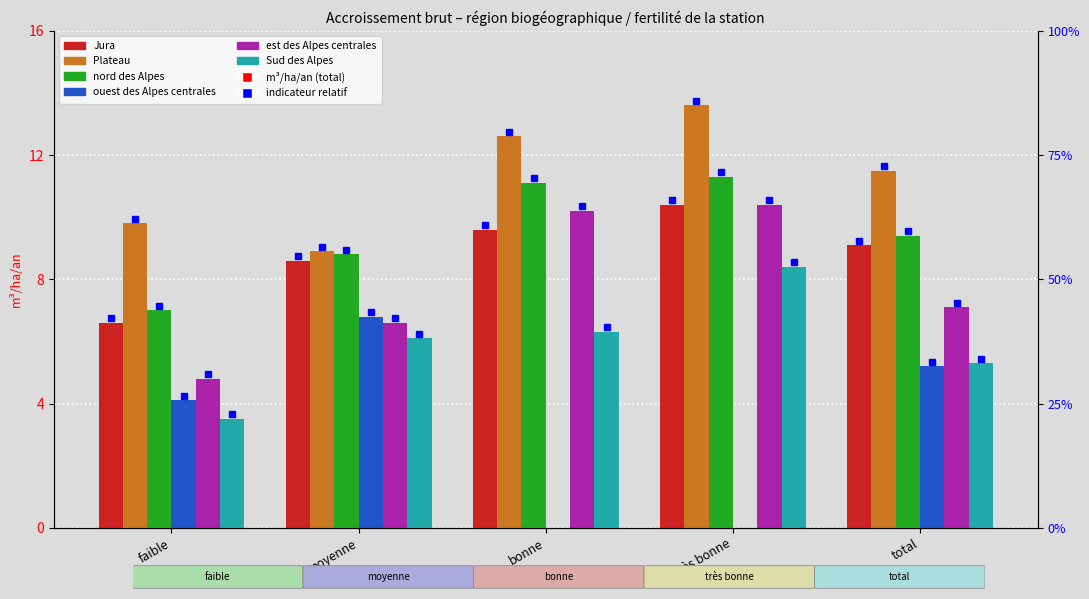

What is the difference between the est des Alpes centrales values at bonne and total?

3.1